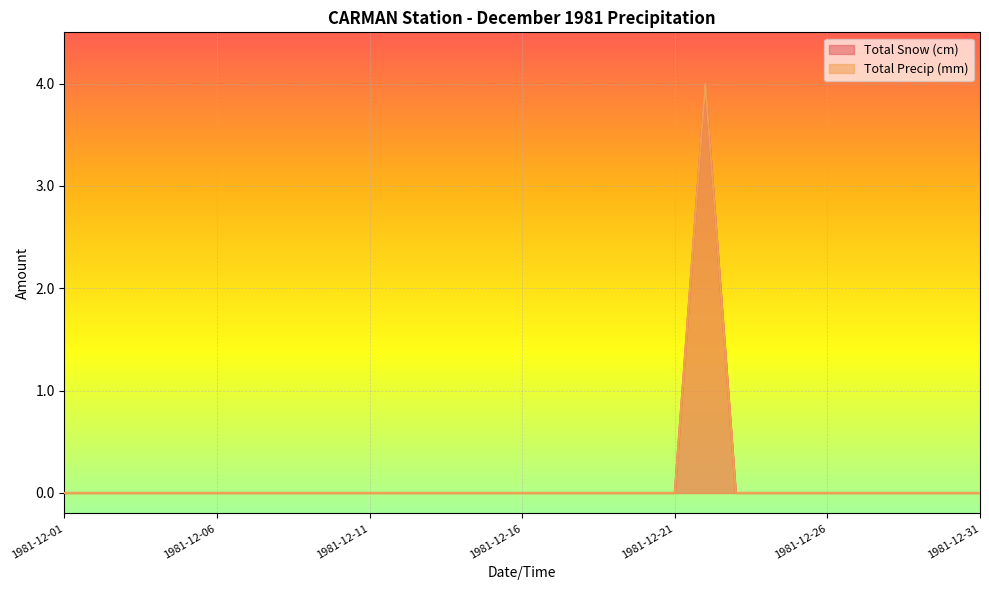

True or false: Total Precip (mm) and Total Snow (cm) cross at least once.

False